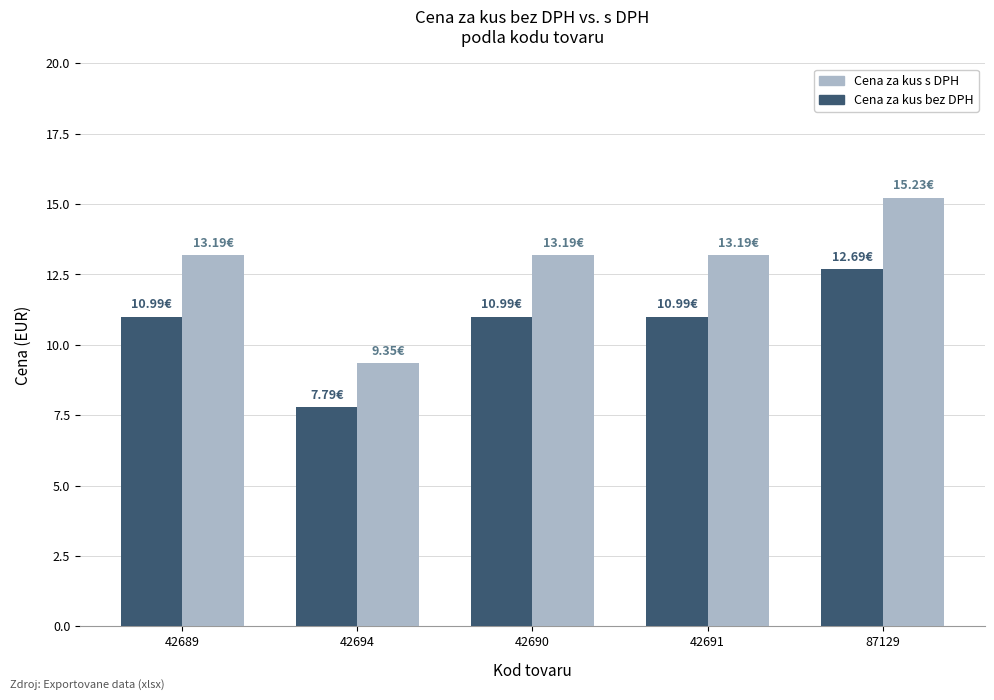

What is the approximate value of Cena za kus s DPH at 87129?

15.2